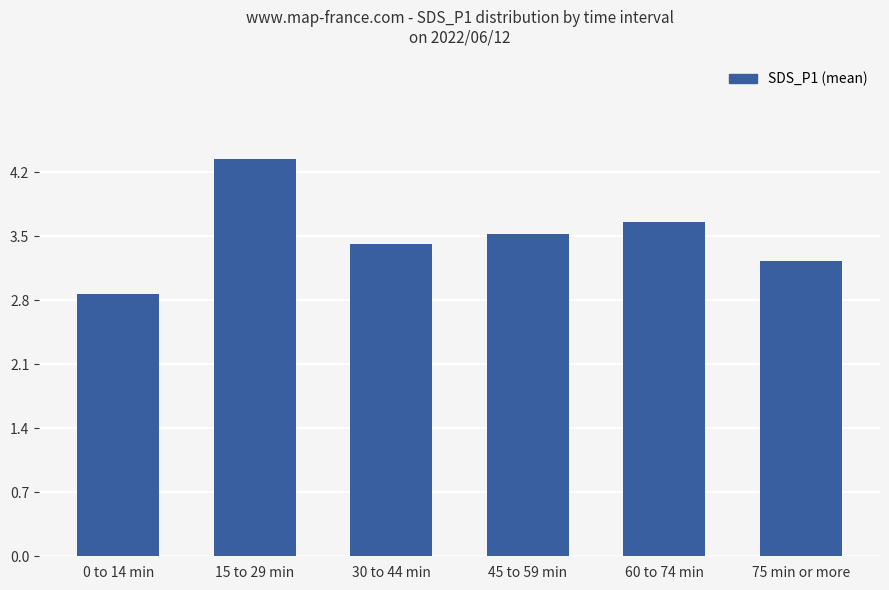

Which category has the lowest value across all series?

0 to 14 min